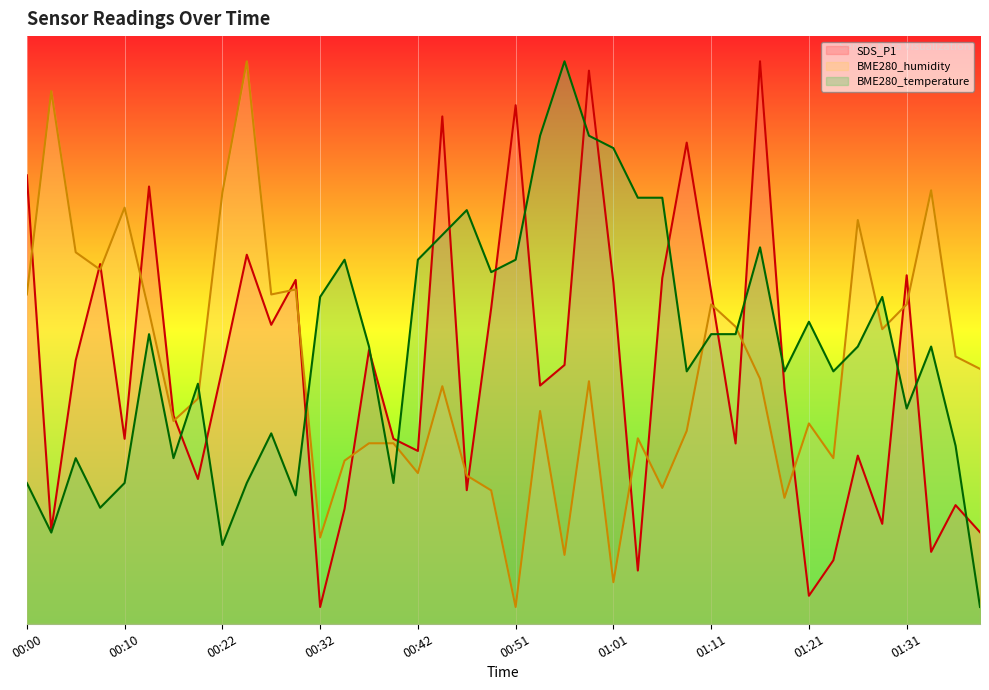

What is the difference between the maximum and minimum values in the SDS_P1 series?

65.0